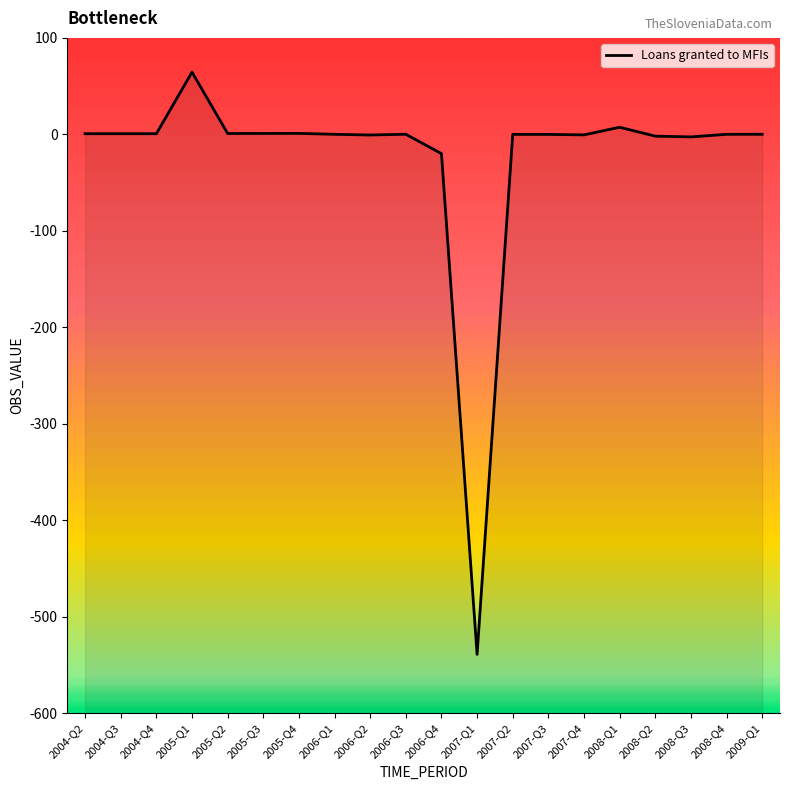

How many values are below 0?

7